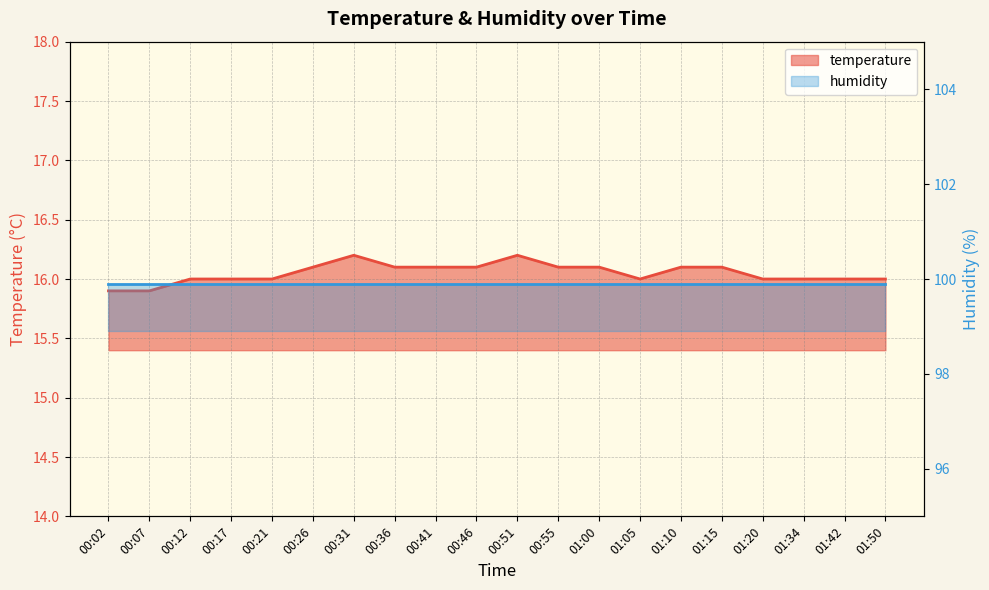

Reading left to right, extract all data points from this chart.

15.9	15.9	16.0	16.0	16.0	16.1	16.2	16.1	16.1	16.1	16.2	16.1	16.1	16.0	16.1	16.1	16.0	16.0	16.0	16.0